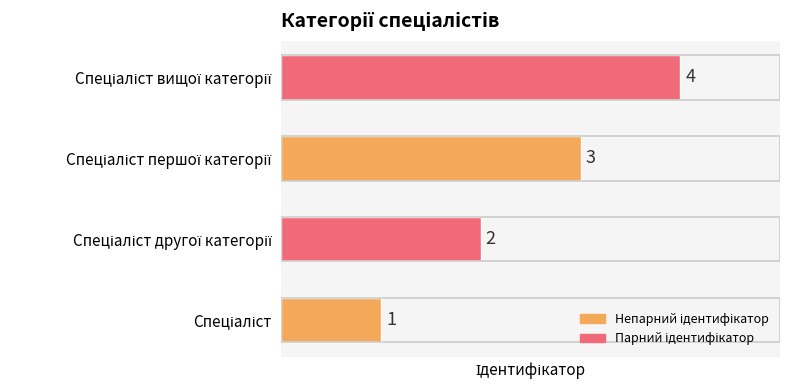

What is the greatest value displayed?

4